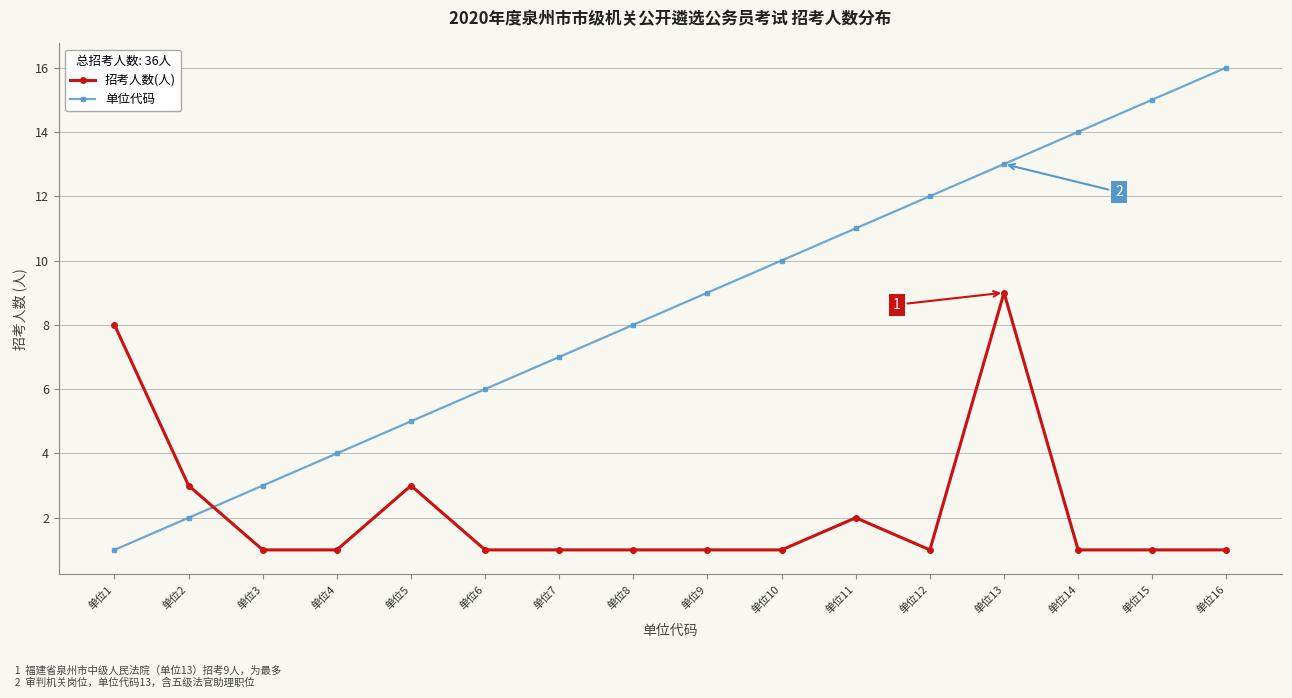

Which series has the widest spread of values?

单位代码